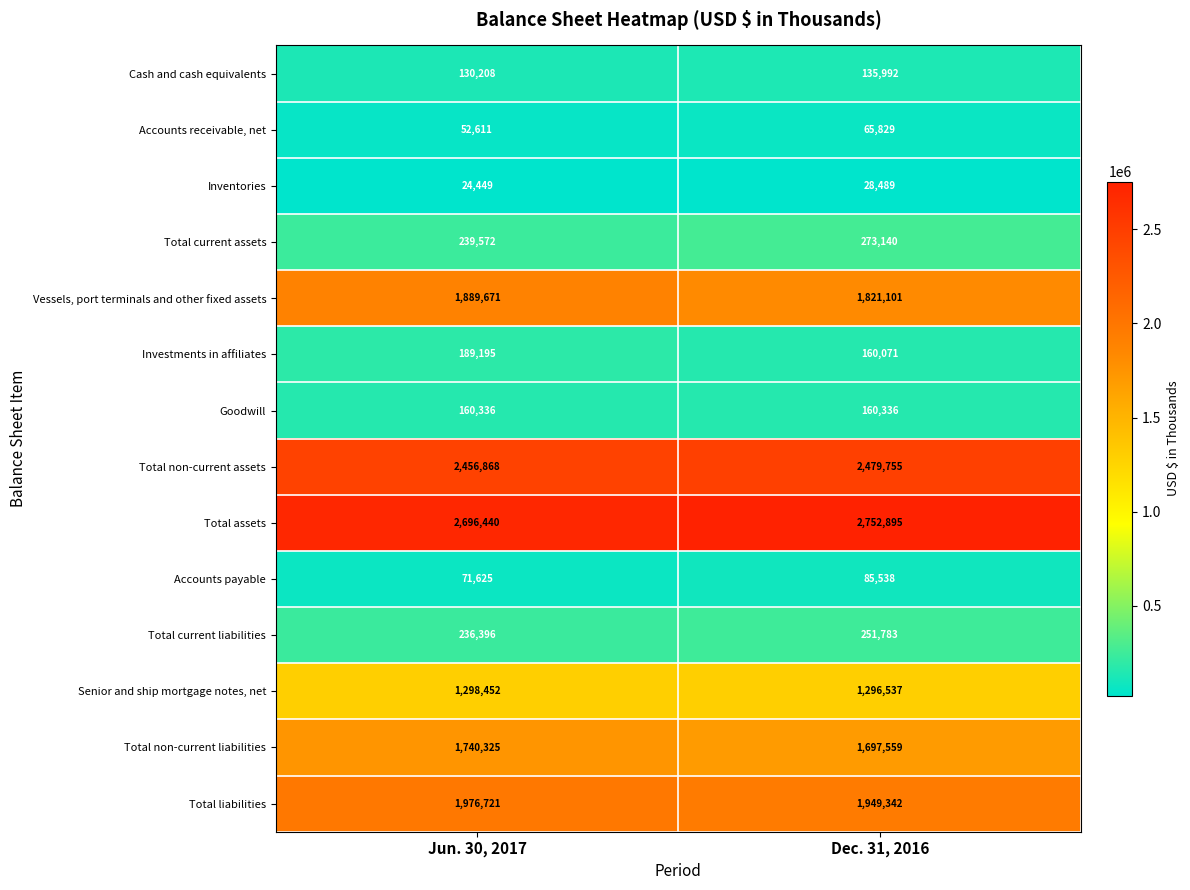

At Jun. 30, 2017, list the series in order from smallest to largest.

Inventories, Accounts receivable, net, Accounts payable, Cash and cash equivalents, Goodwill, Investments in affiliates, Total current liabilities, Total current assets, Senior and ship mortgage notes, net, Total non-current liabilities, Vessels, port terminals and other fixed assets, Total liabilities, Total non-current assets, Total assets